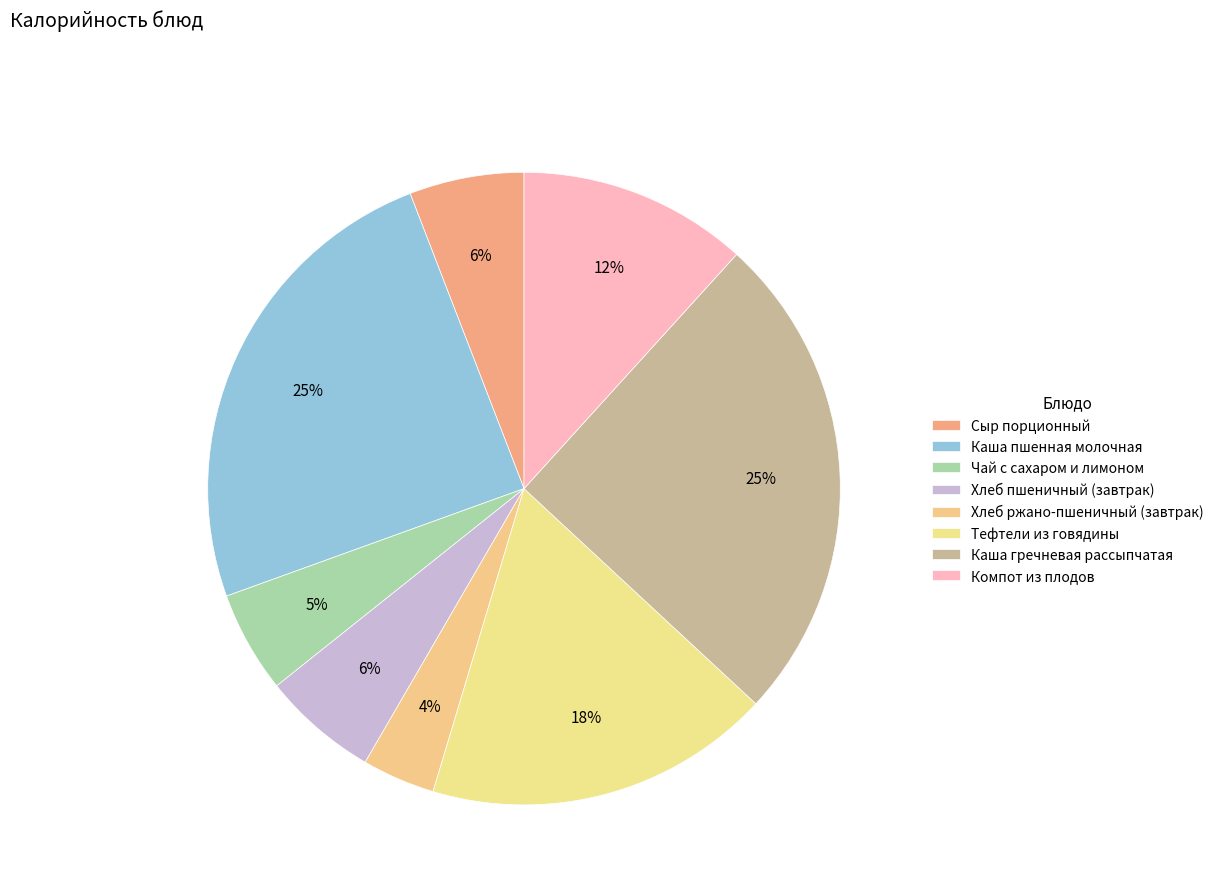

Is it true that Хлеб ржано-пшеничный (завтрак) is 9% of the pie?

False